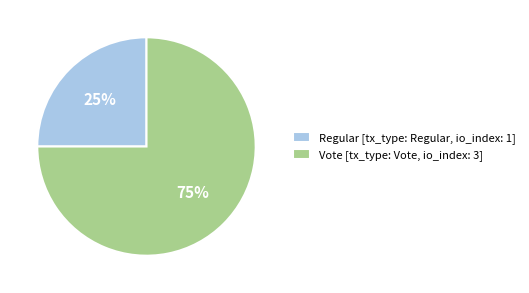

Which category has the biggest portion of the pie?

Vote